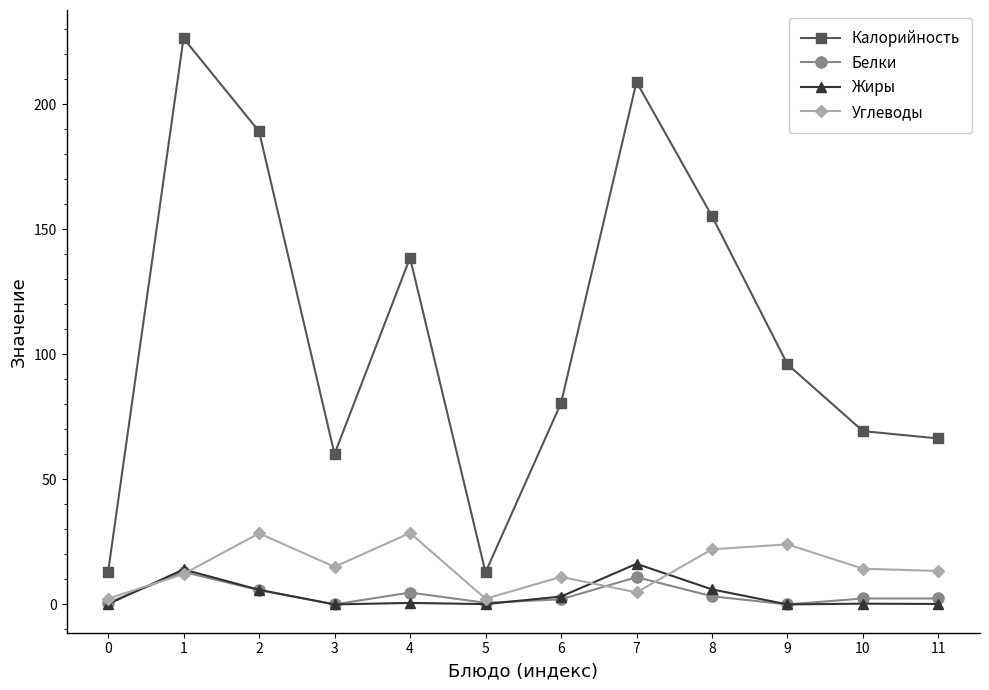

Which series has the largest range (max minus min)?

Калорийность